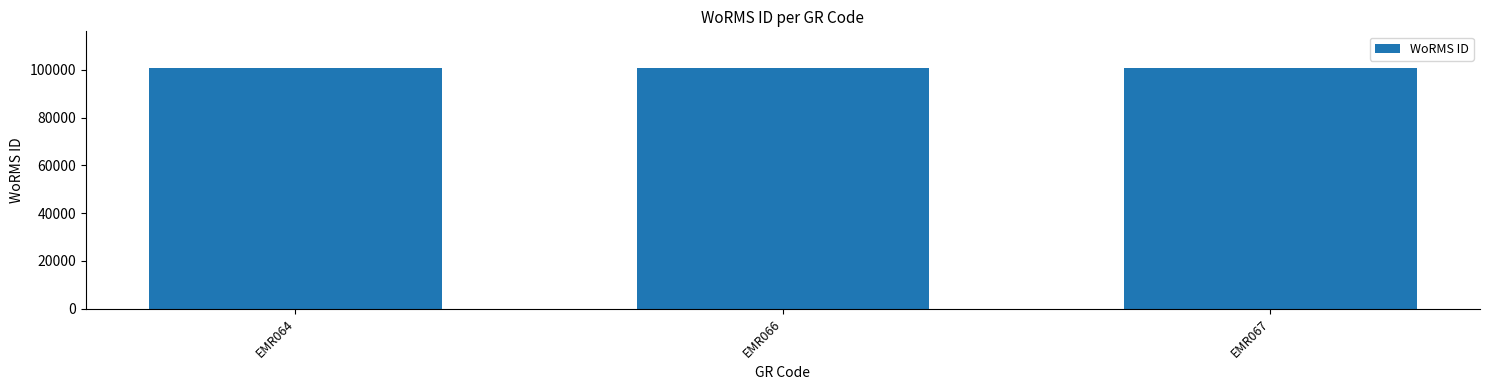

What is the value of the 1st bar from the left?

100931